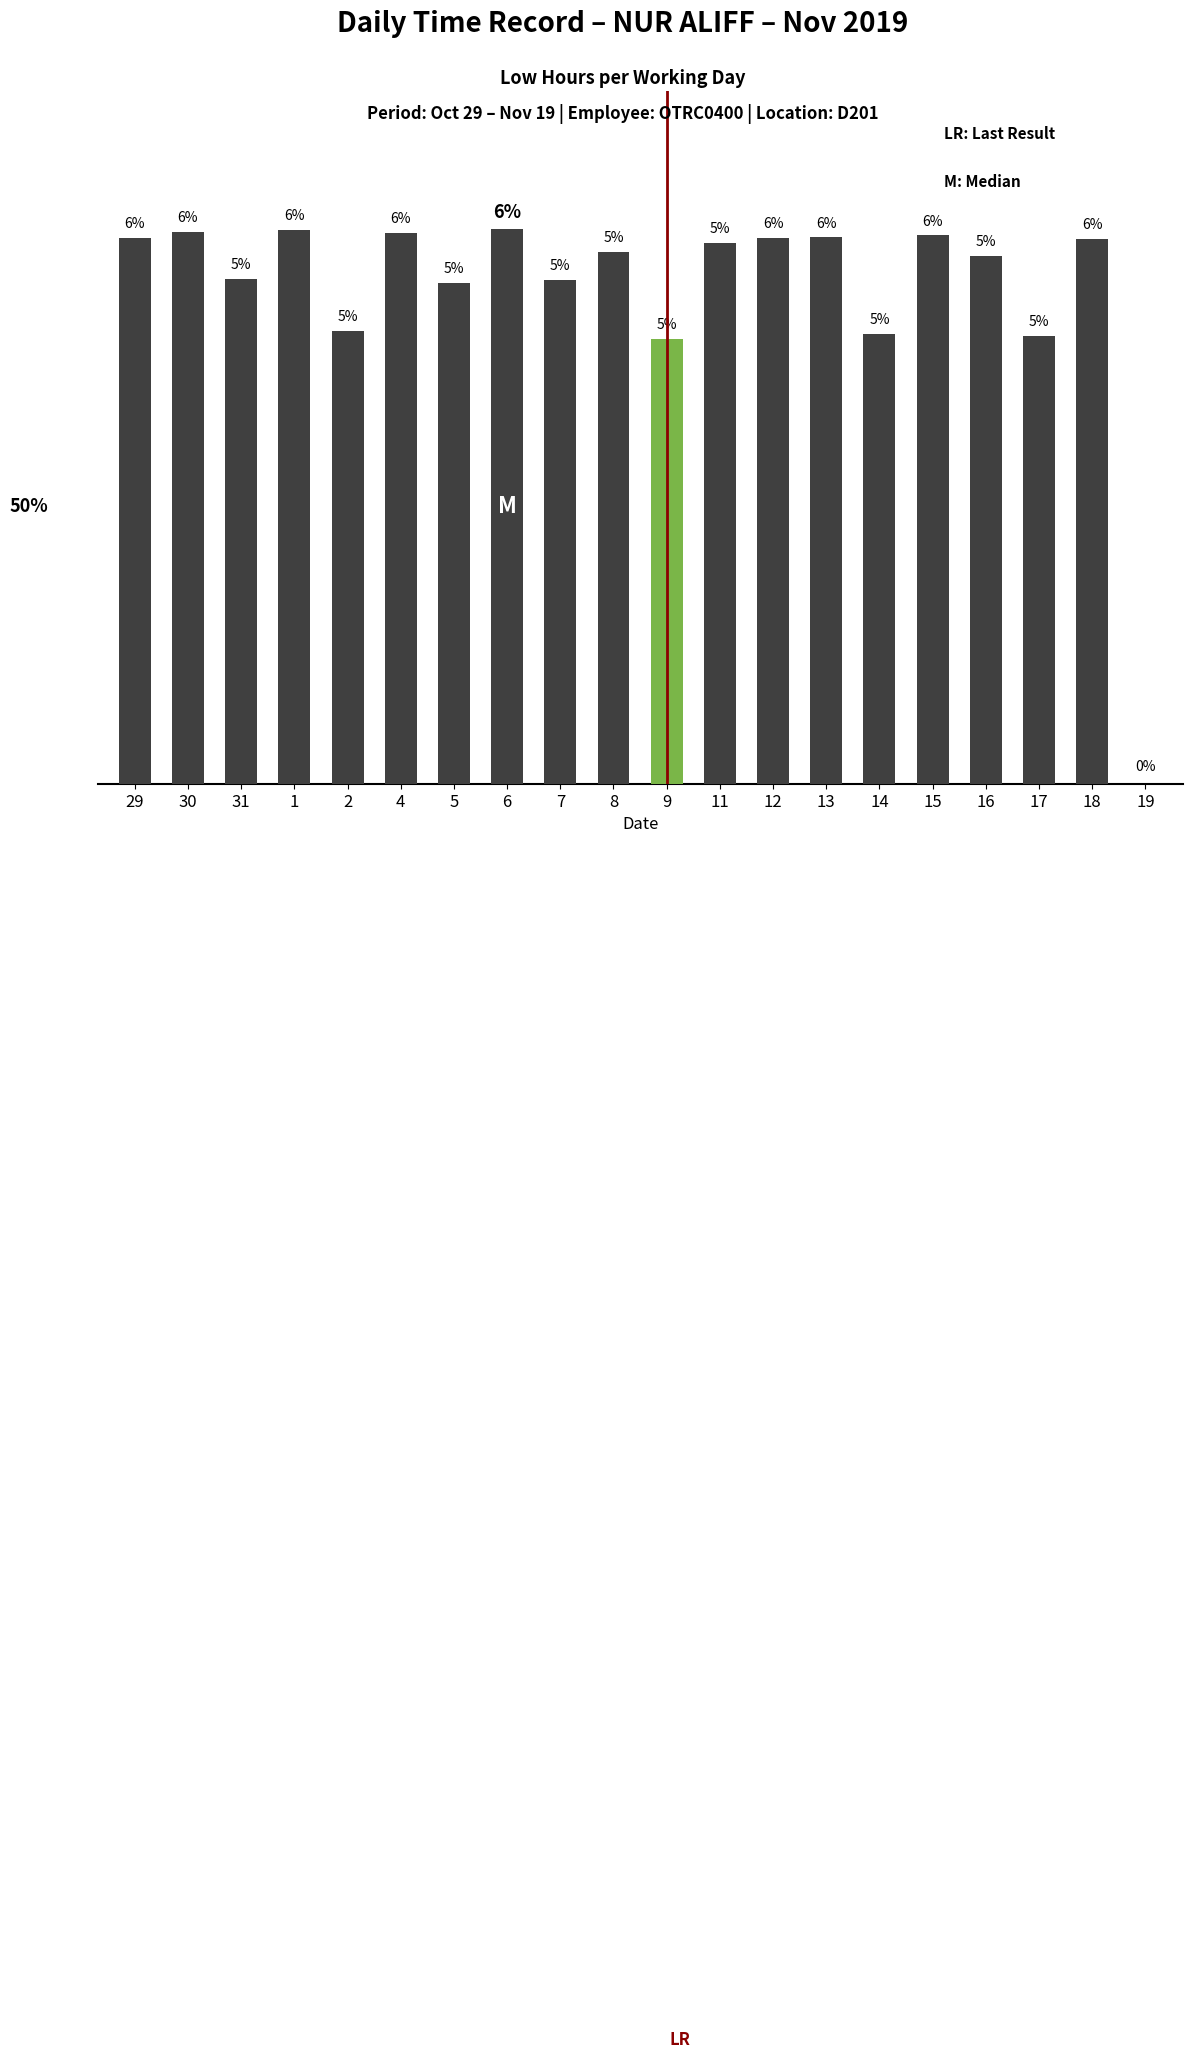

What is the label of the 5th bar from the right?

15